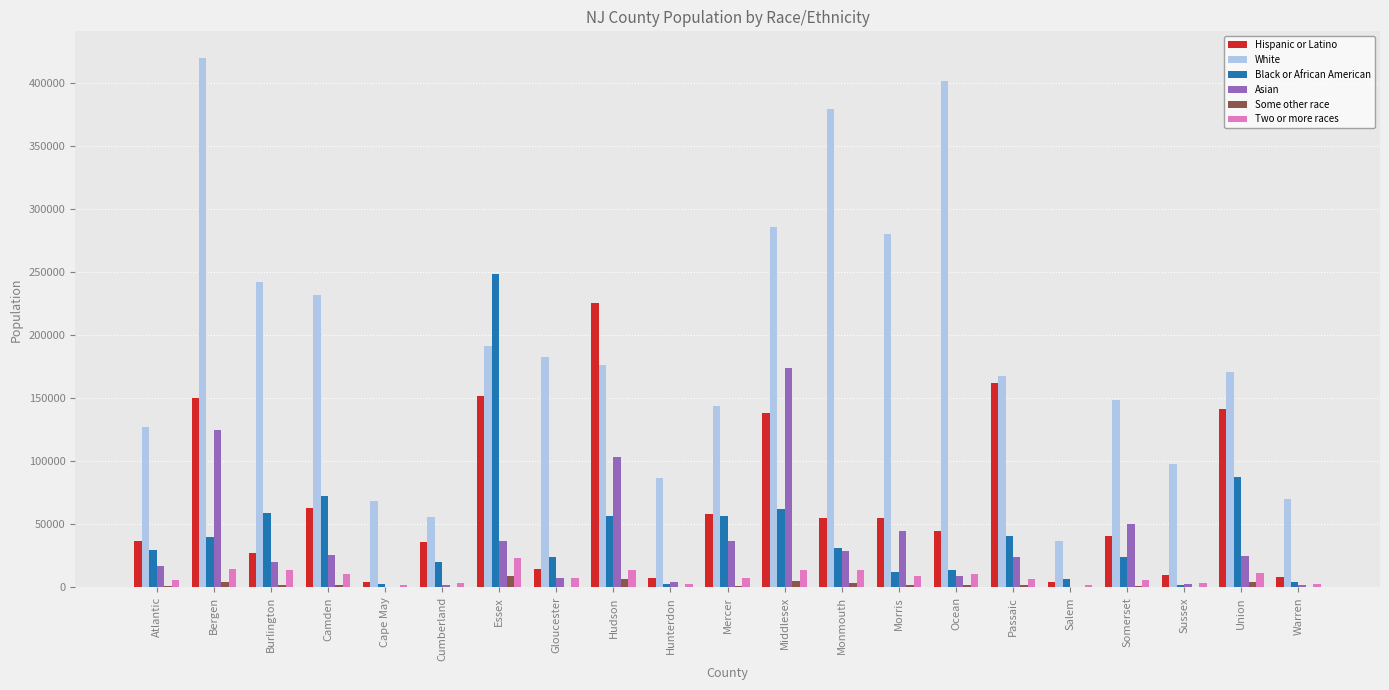

What is the sum of all Hispanic or Latino values?

1435999